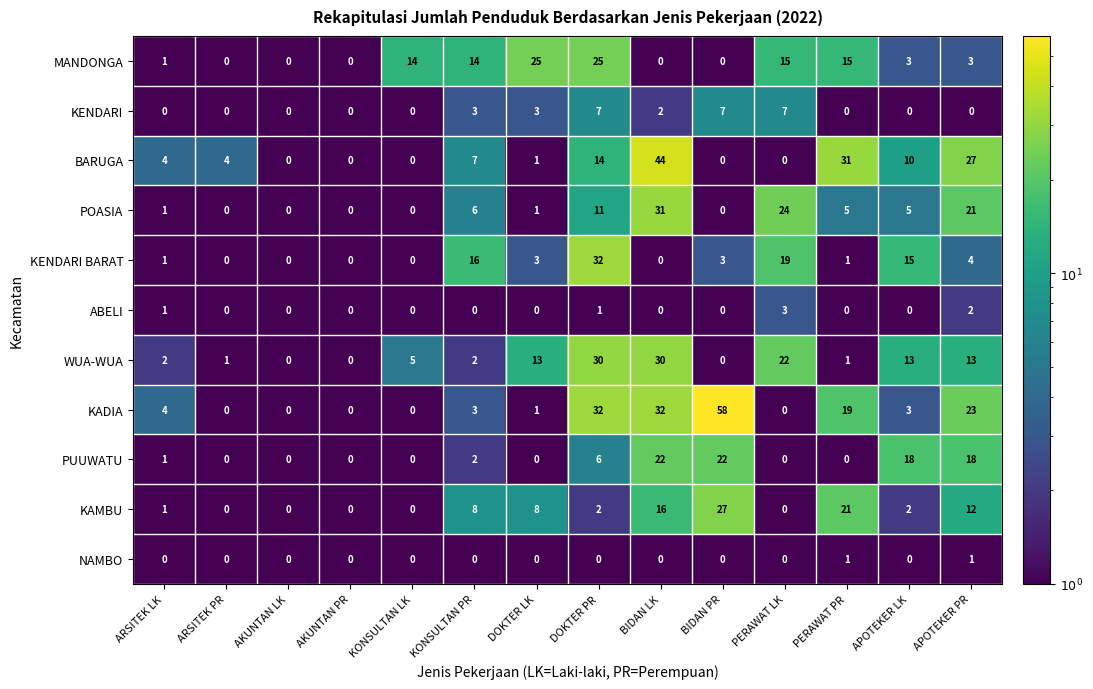

Which label corresponds to the largest value in the chart?

BIDAN PR